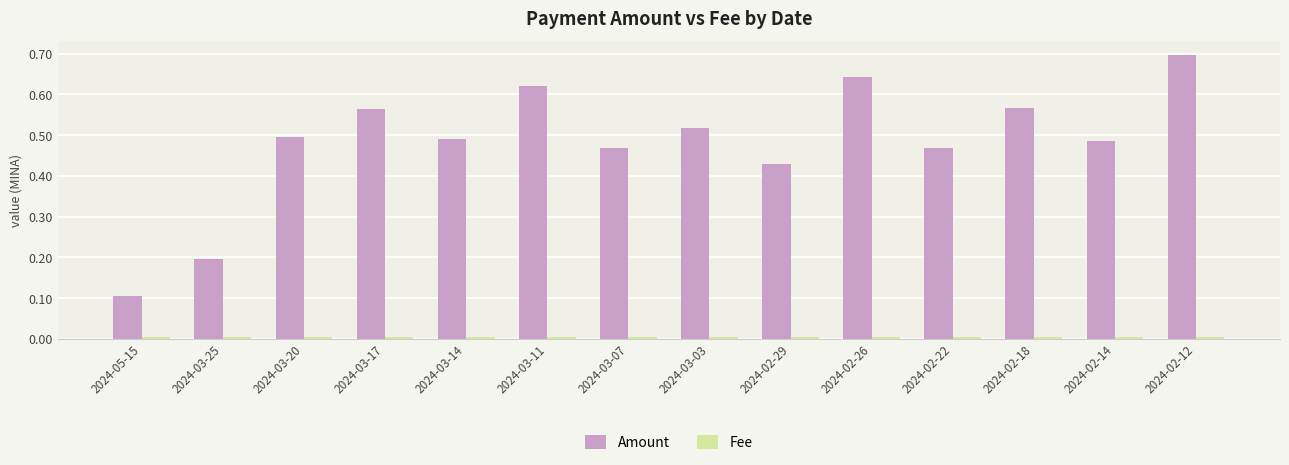

The value of Amount at 2024-02-22 is 0.5. True or false?

True